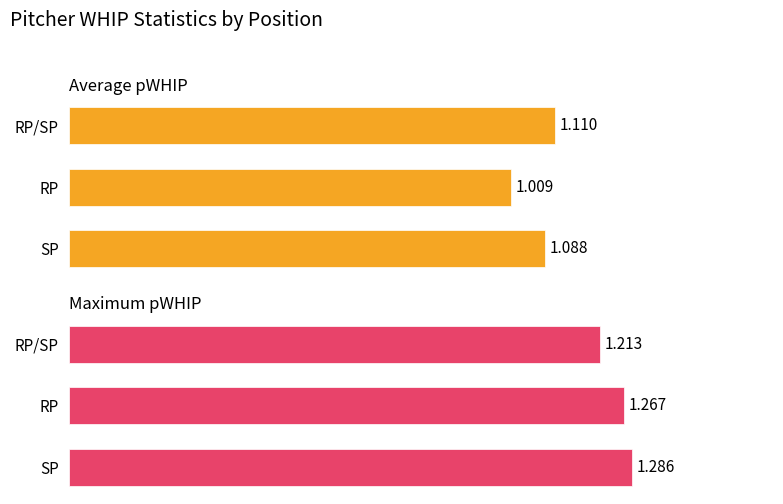

How many bars are there in each group?

2